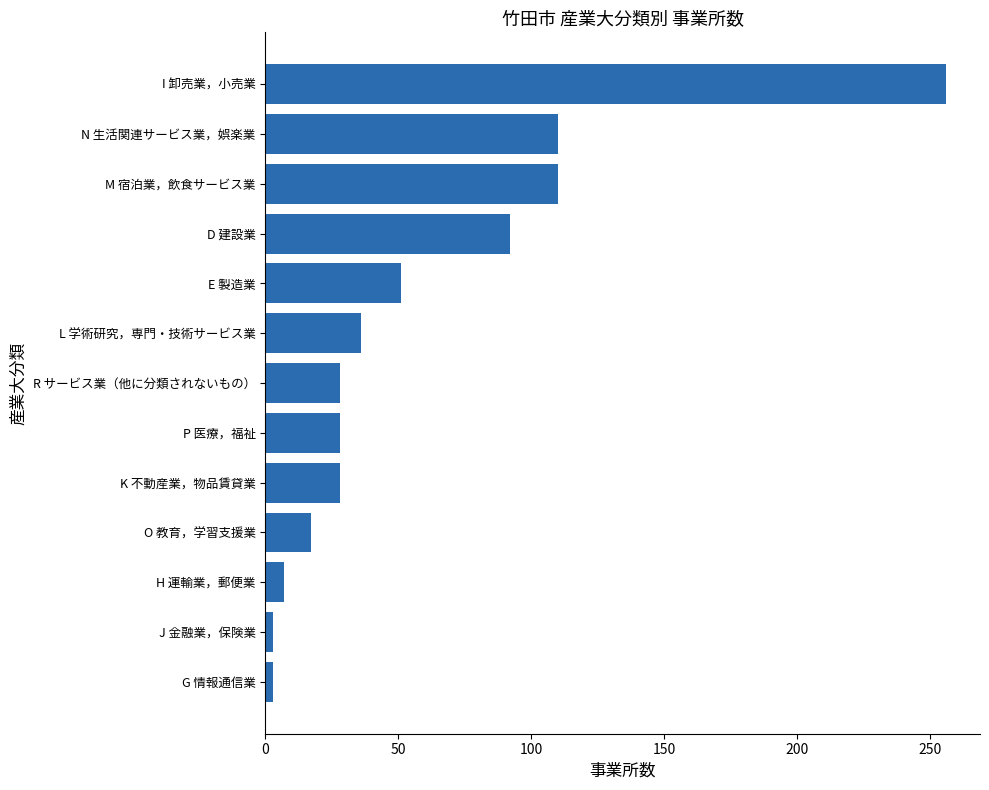

What is the ratio of the value at P 医療，福祉 to the value at N 生活関連サービス業，娯楽業?

0.3